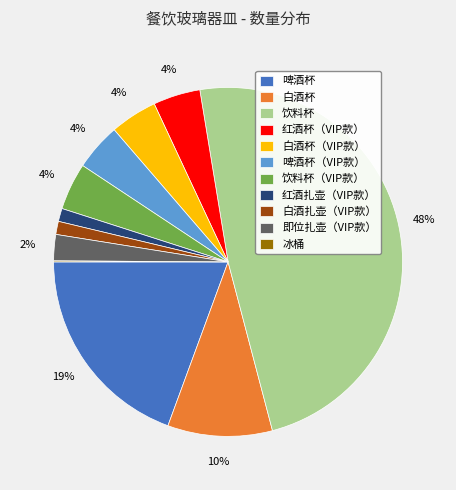

What percentage is the 饮料杯（VIP款） slice, to the nearest percent?

4%